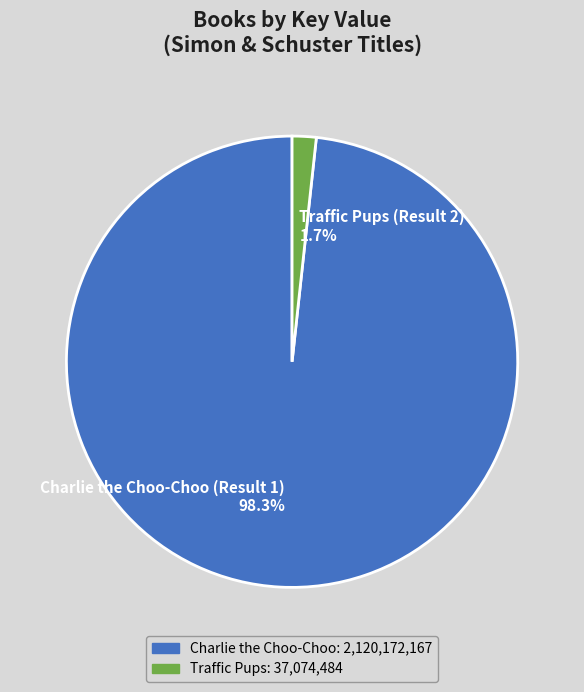

Does any single category account for the majority?

Yes